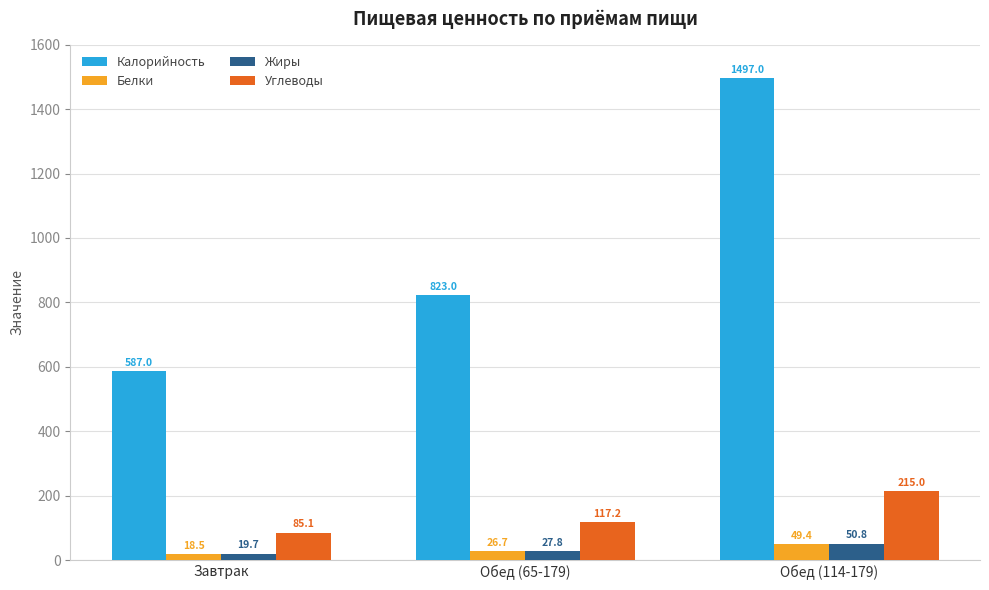

Rank the categories by Белки value from lowest to highest.

Завтрак, Обед (65-179), Обед (114-179)